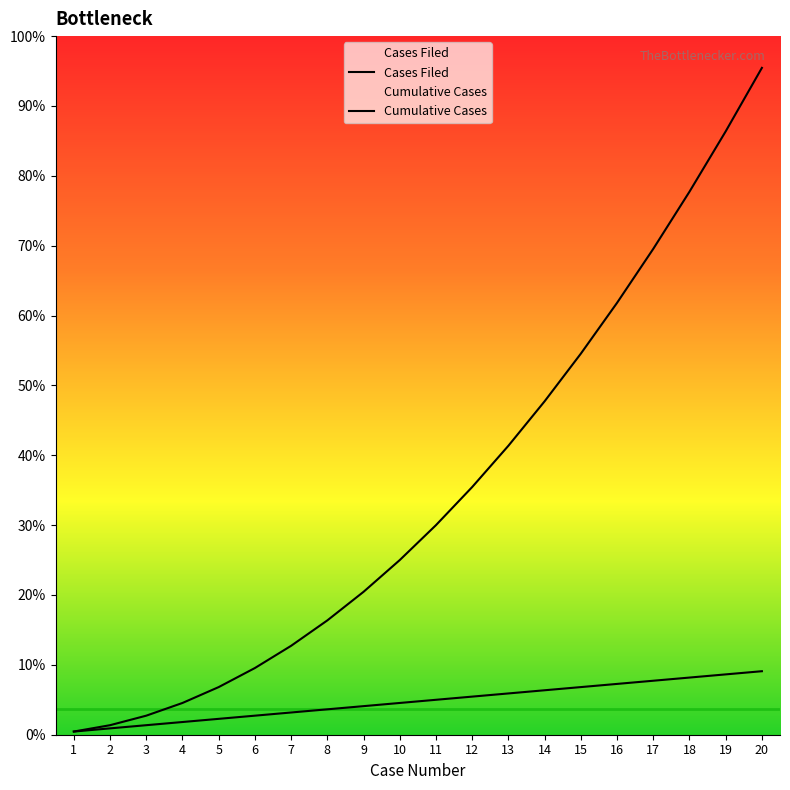

How many series are shown in this chart?

2